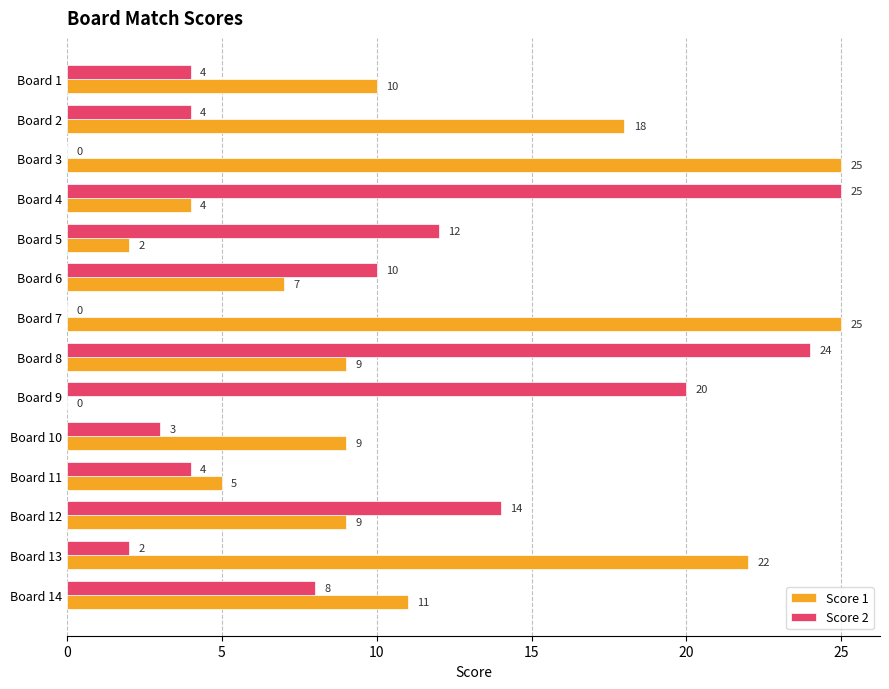

What are all the series names shown in the legend?

Score 1, Score 2